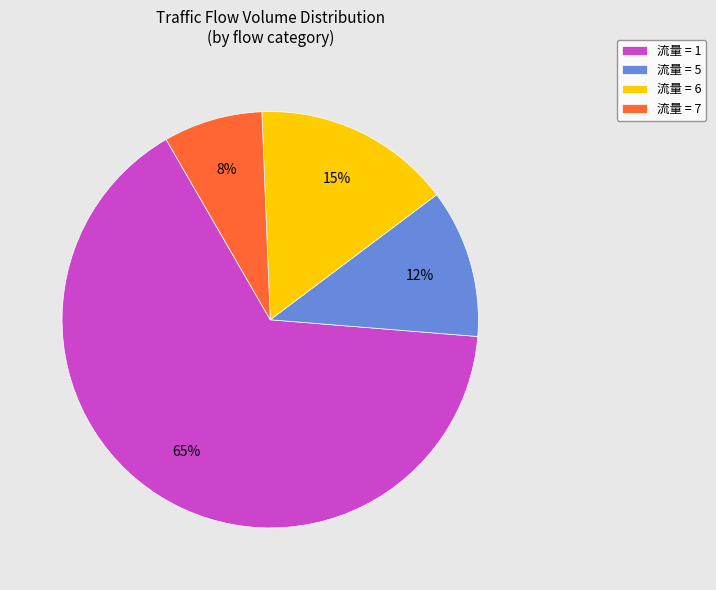

Is 流量 = 1 the majority of the pie?

Yes